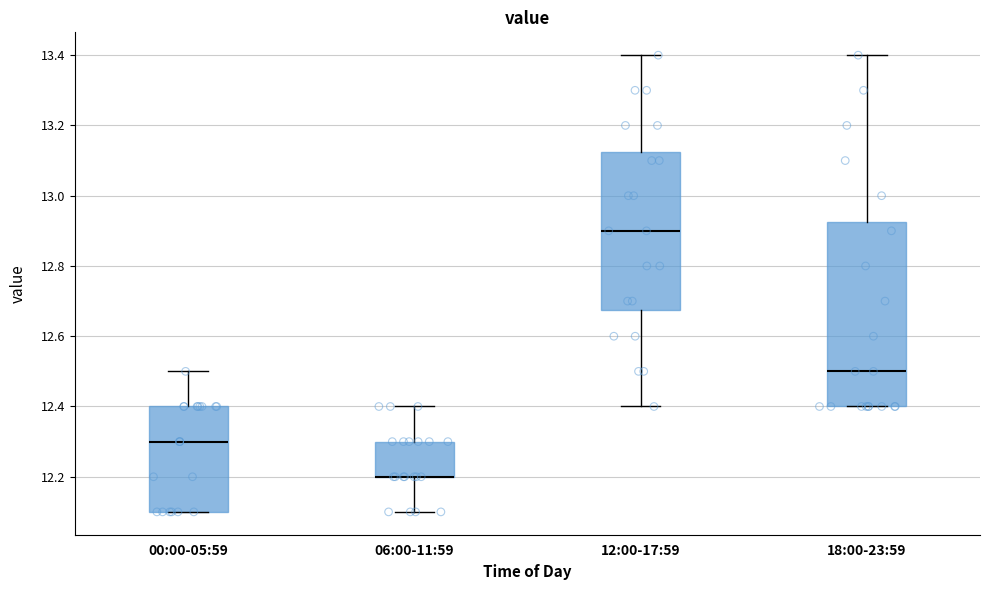

Which box is the tallest, from its lower edge to its upper edge?

18:00-23:59